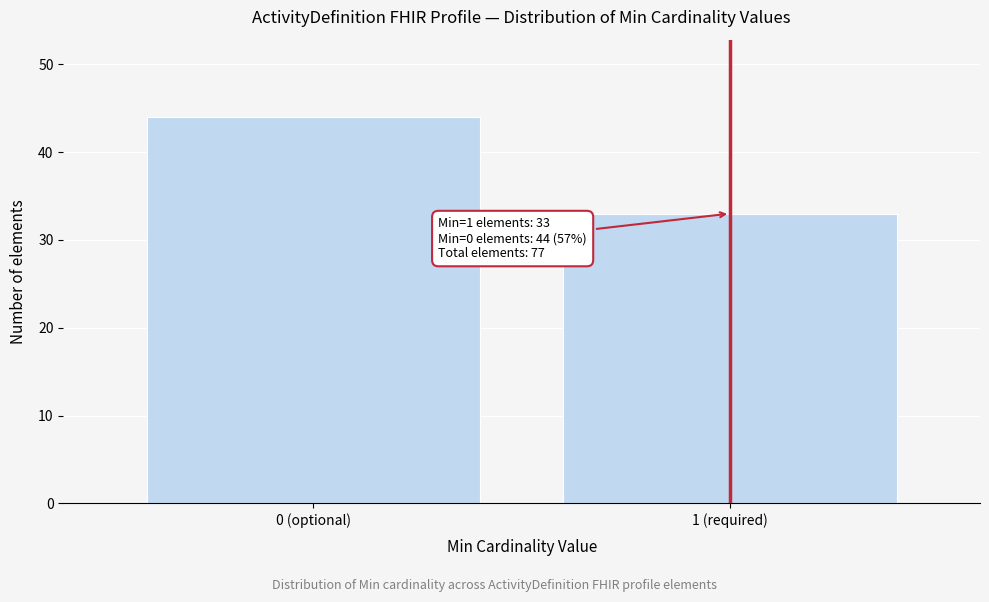

Reading left to right, what are all the values shown in this chart?

44	33